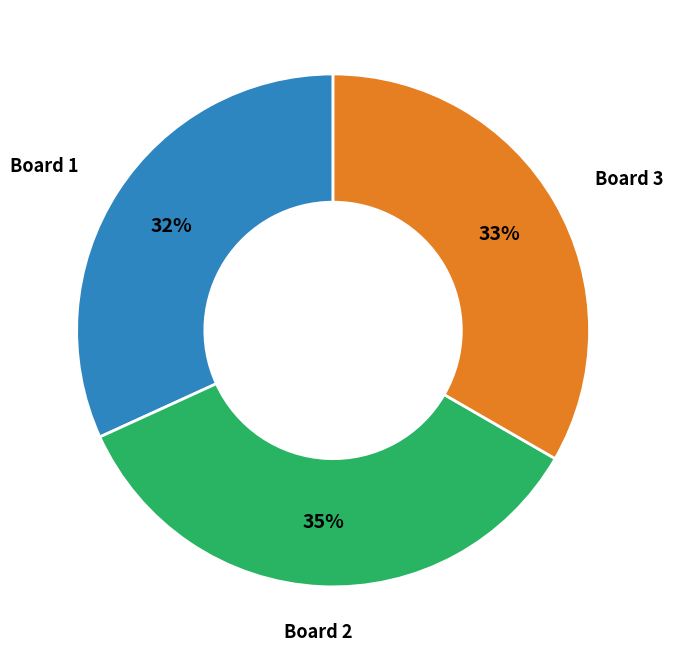

Is the sum of Board 1 and Board 3 greater than half?

Yes